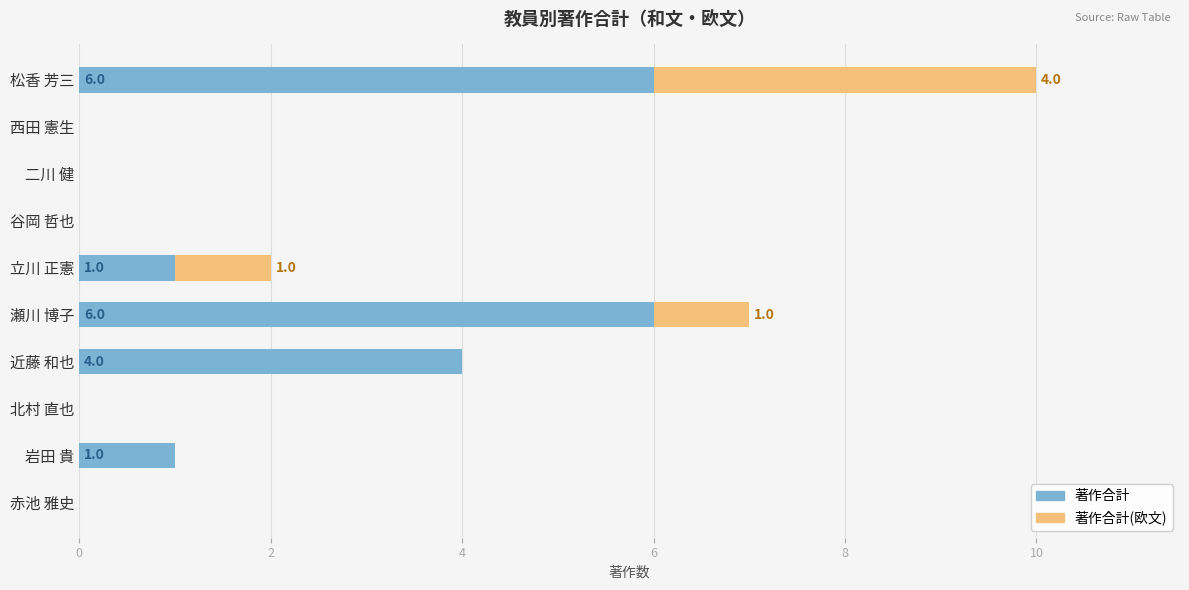

What is the sum of all 著作合計 values?

18